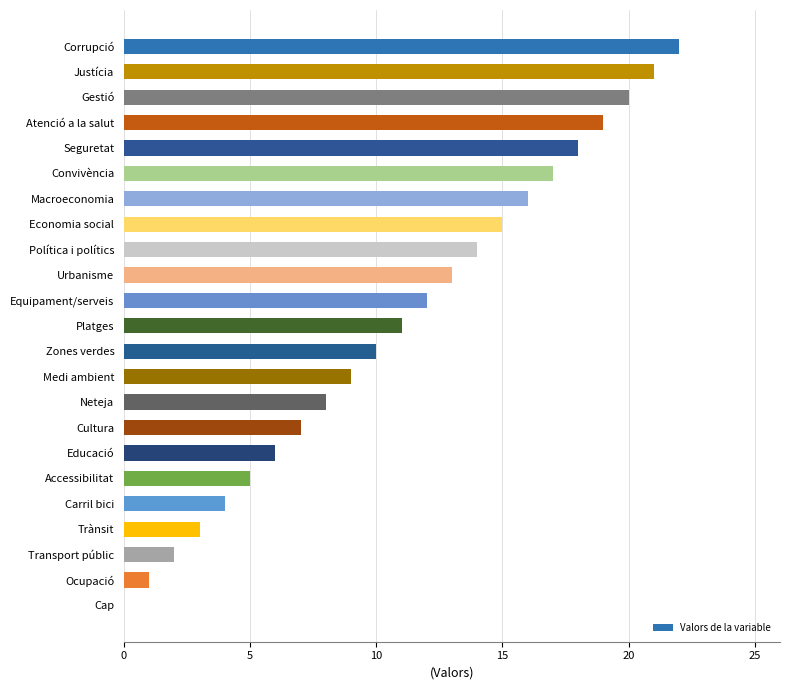

Reading top to bottom, list all the values displayed in this chart.

Corrupció=22	Justícia=21	Gestió=20	Atenció a la salut=19	Seguretat=18	Convivència=17	Macroeconomia=16	Economia social=15	Política i polítics=14	Urbanisme=13	Equipament/serveis=12	Platges=11	Zones verdes=10	Medi ambient=9	Neteja=8	Cultura=7	Educació=6	Accessibilitat=5	Carril bici=4	Trànsit=3	Transport públic=2	Ocupació=1	Cap=0